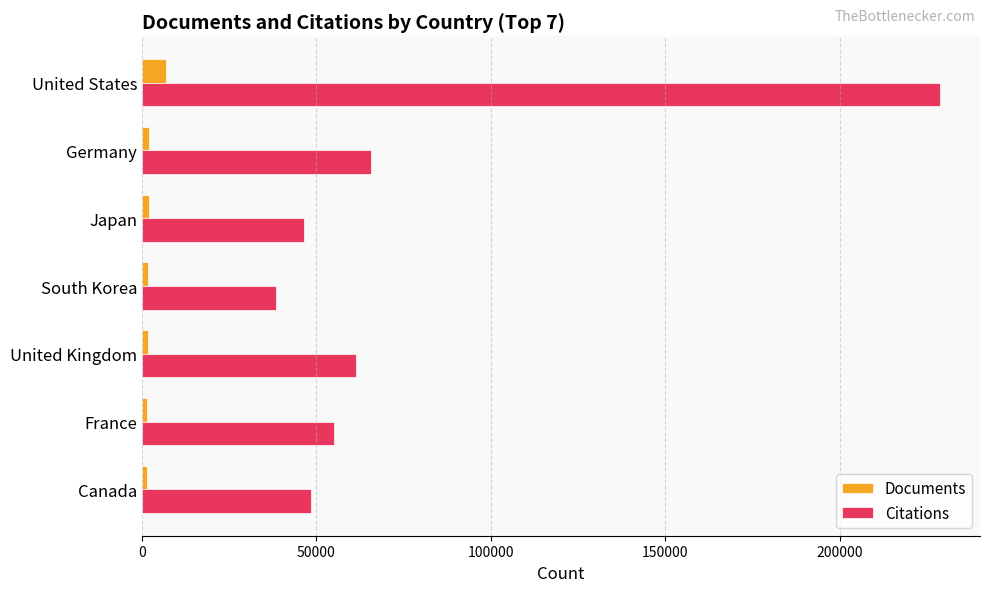

What is the minimum value for Documents?

1416